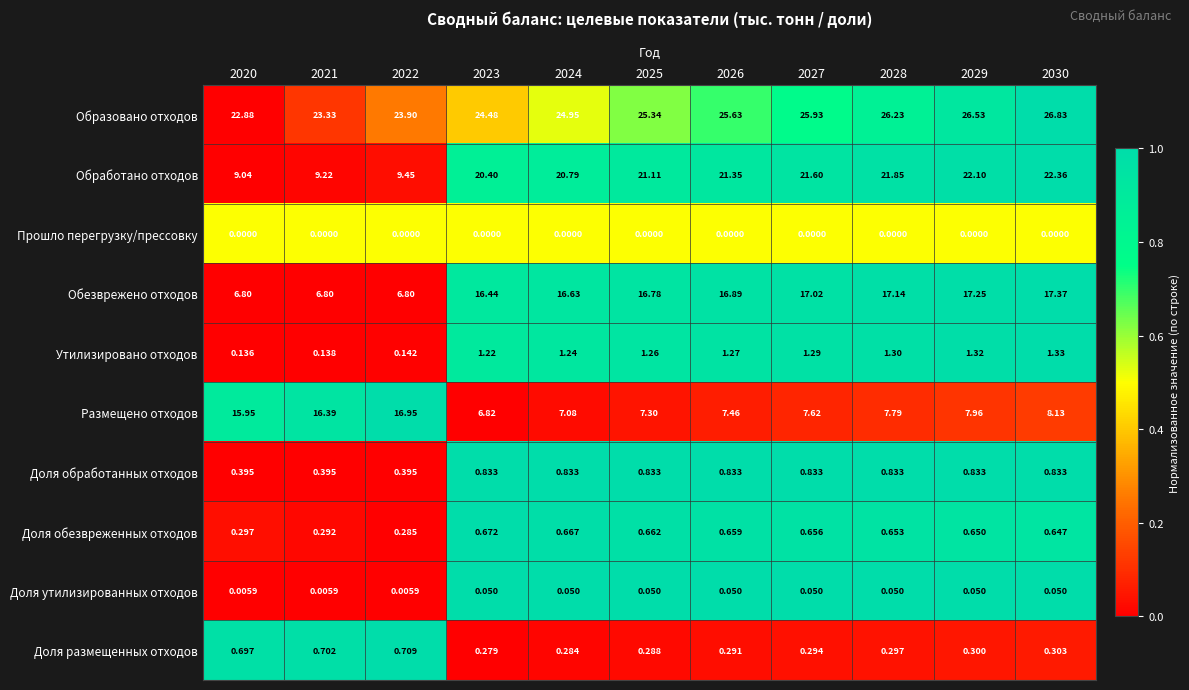

Which series has the largest total across all categories?

Образовано отходов